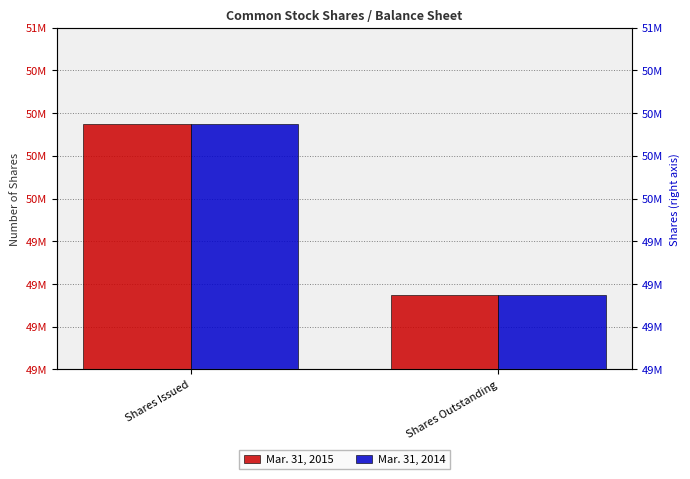

What are all the series names shown in the legend?

Mar. 31, 2015, Mar. 31, 2014